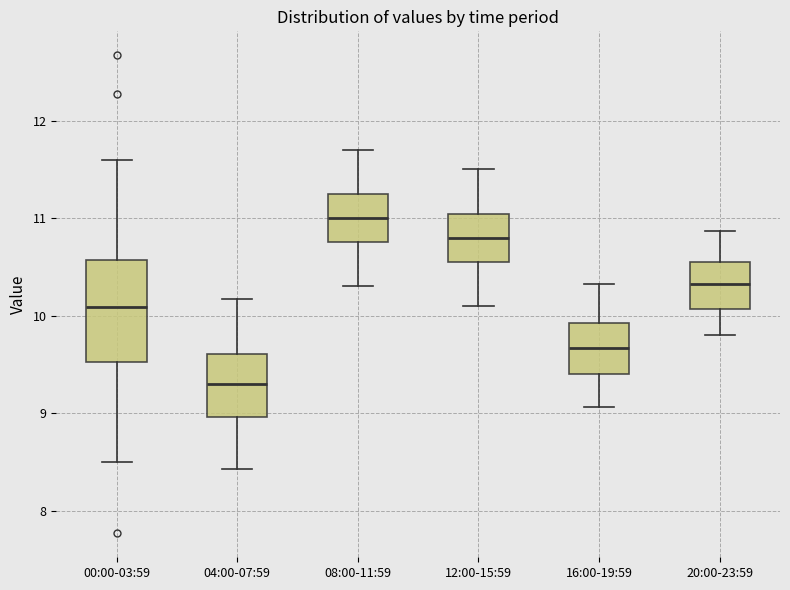

Reading left to right, transcribe this box plot: for each box, give where its median line is, the range the box spans, and where its two whiskers end, as read against the y-axis. The values are not printed on the chart, so give them approximately, as read against the axis.

00:00-03:59: median 10.1, box 9.5 to 10.6, whiskers 8.5 to 11.6
04:00-07:59: median 9.3, box 9.0 to 9.6, whiskers 8.4 to 10.2
08:00-11:59: median 11.0, box 10.8 to 11.2, whiskers 10.3 to 11.7
12:00-15:59: median 10.8, box 10.6 to 11.0, whiskers 10.1 to 11.5
16:00-19:59: median 9.7, box 9.4 to 9.9, whiskers 9.1 to 10.3
20:00-23:59: median 10.3, box 10.1 to 10.5, whiskers 9.8 to 10.9